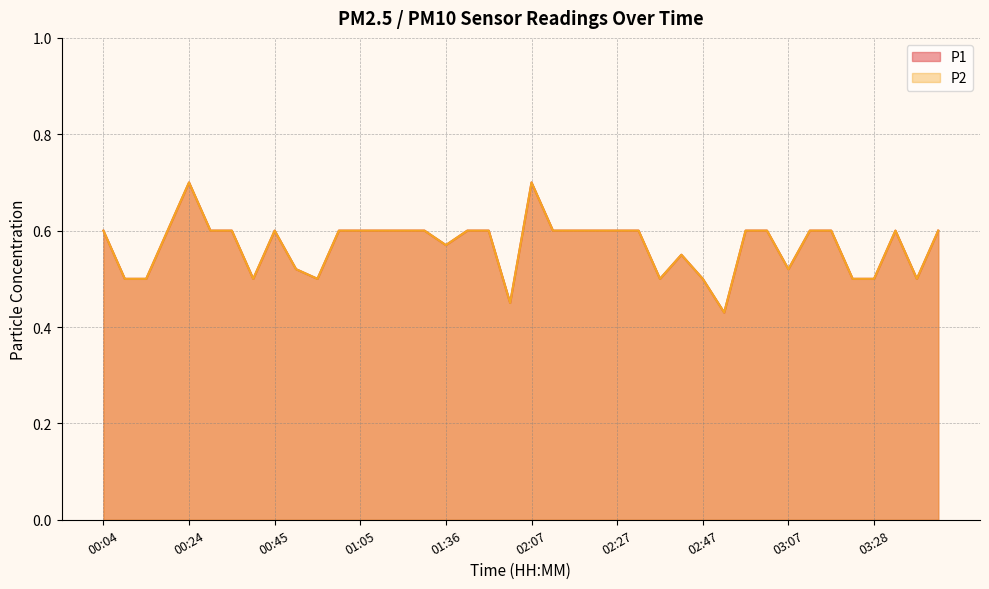

Which series has the largest total across all categories?

P1